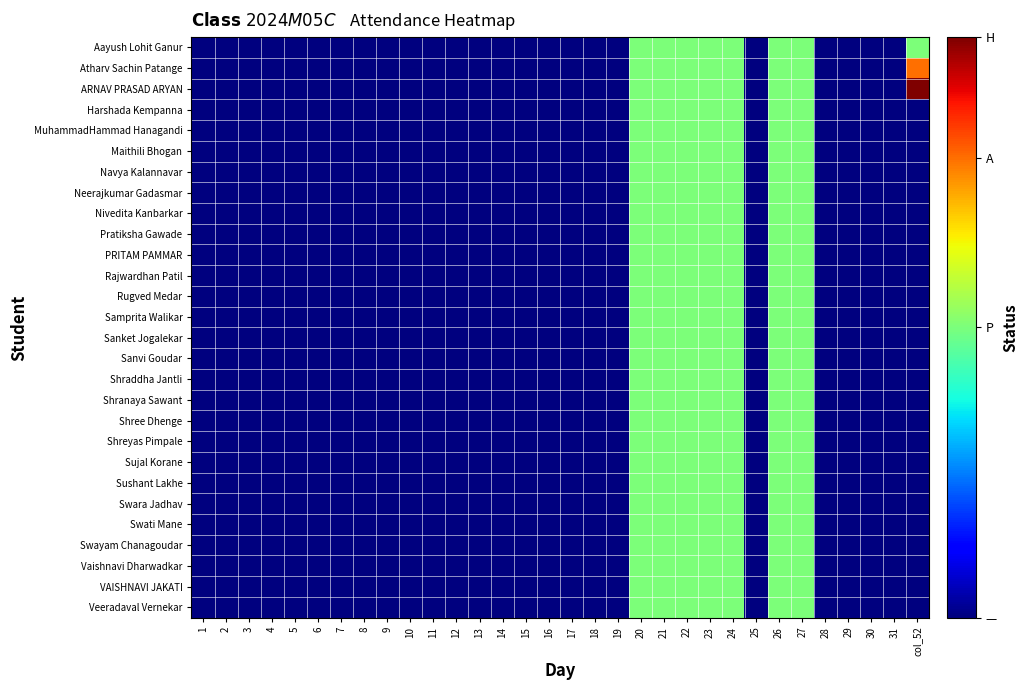

Which series has the largest range (max minus min)?

ARNAV PRASAD ARYAN